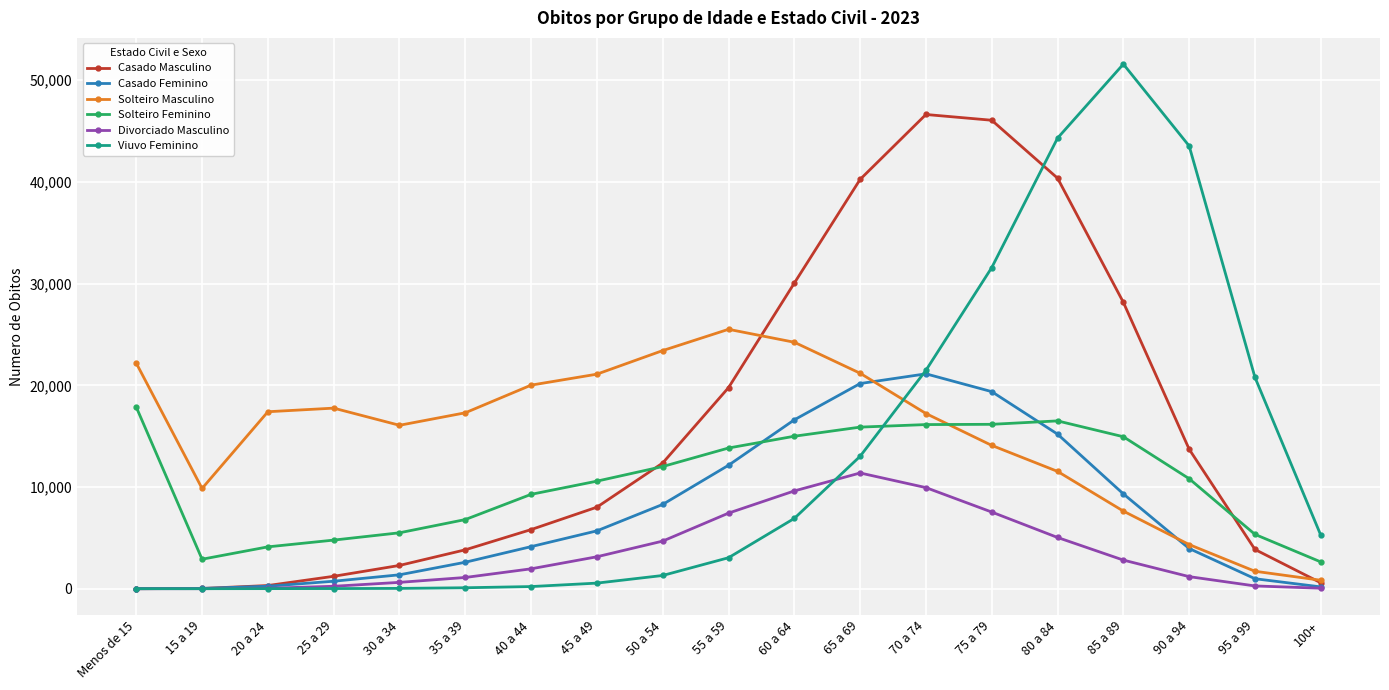

Which series ends up on top after the final intersection of Casado Masculino and Viuvo Feminino?

Viuvo Feminino